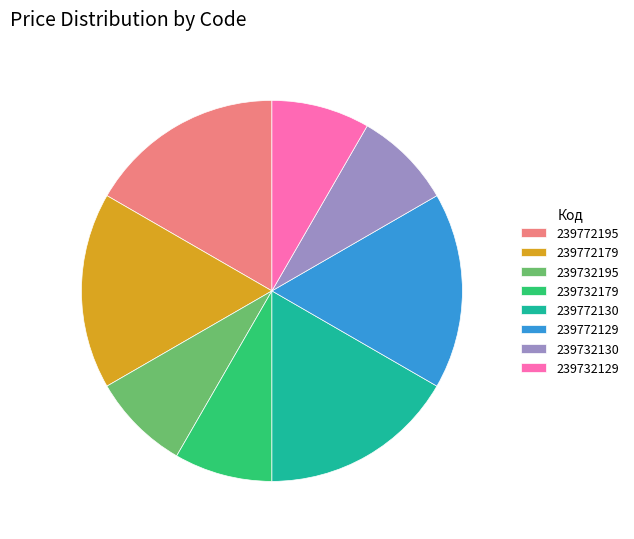

Is there any slice that represents more than half of the pie?

No